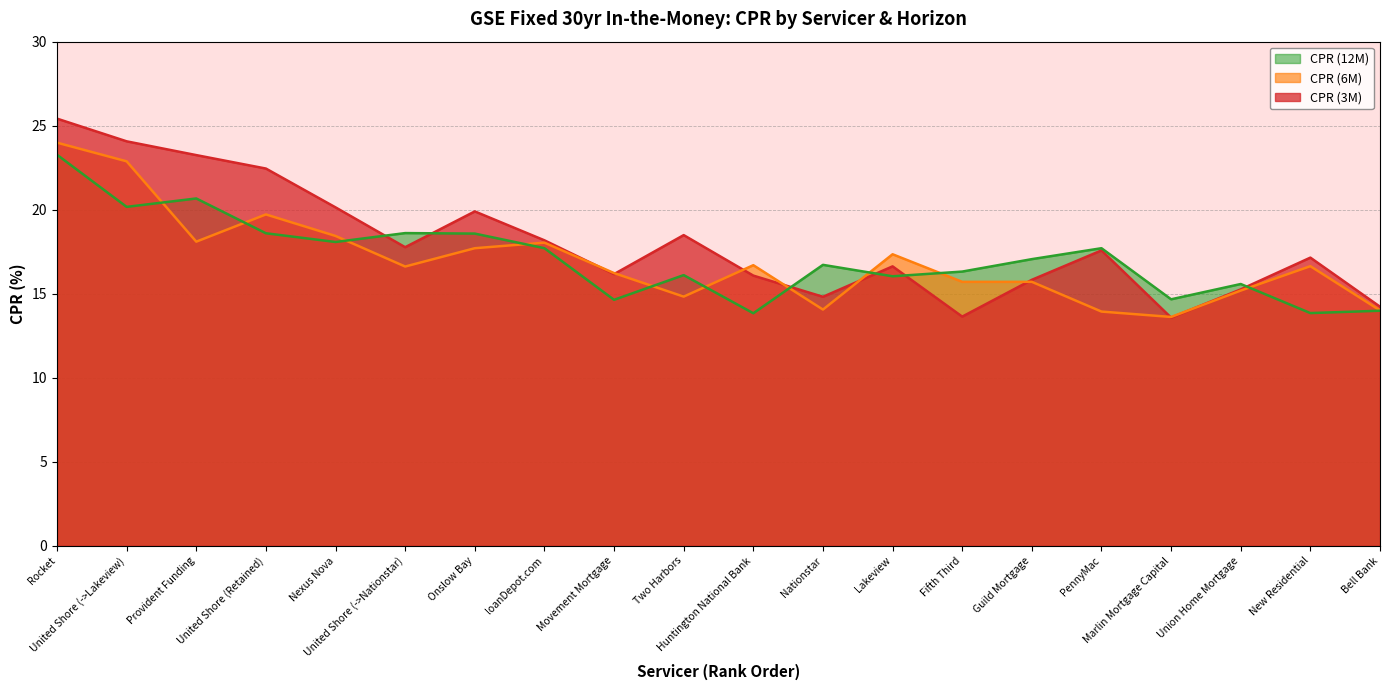

What is the value of the CPR (12M) point at the 14th from the left?

16.3